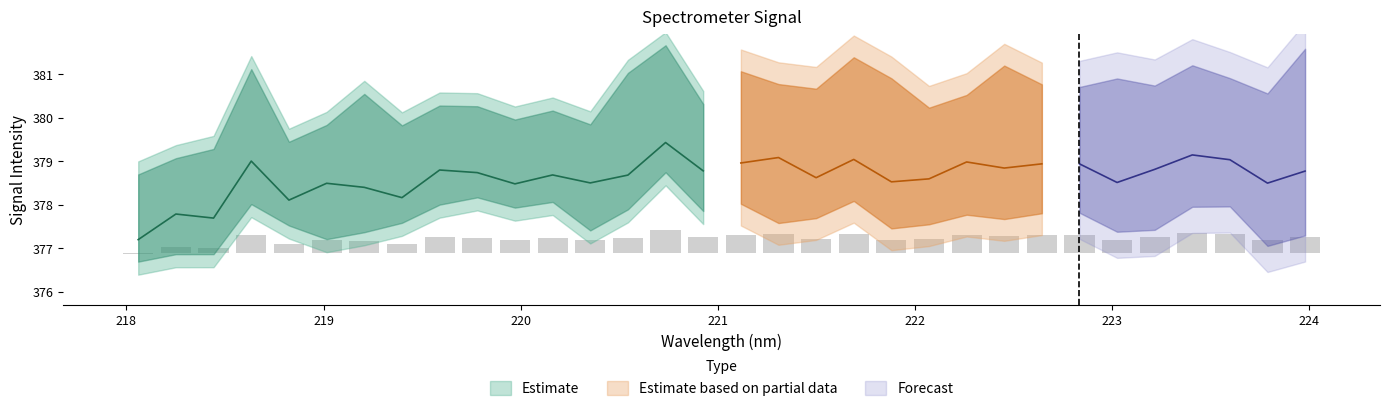

Reading right to left, extract all data points from this chart.

0.4	0.3	0.4	0.4	0.4	0.3	0.4	0.4	0.4	0.4	0.3	0.3	0.4	0.3	0.4	0.4	0.4	0.5	0.3	0.3	0.3	0.3	0.3	0.4	0.2	0.3	0.3	0.2	0.4	0.1	0.1	-0.0